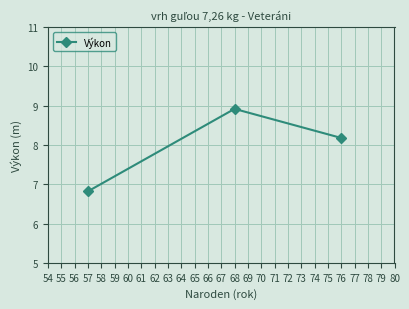

Reading left to right, transcribe all the data shown in this chart.

57=6.8	68=8.9	76=8.2